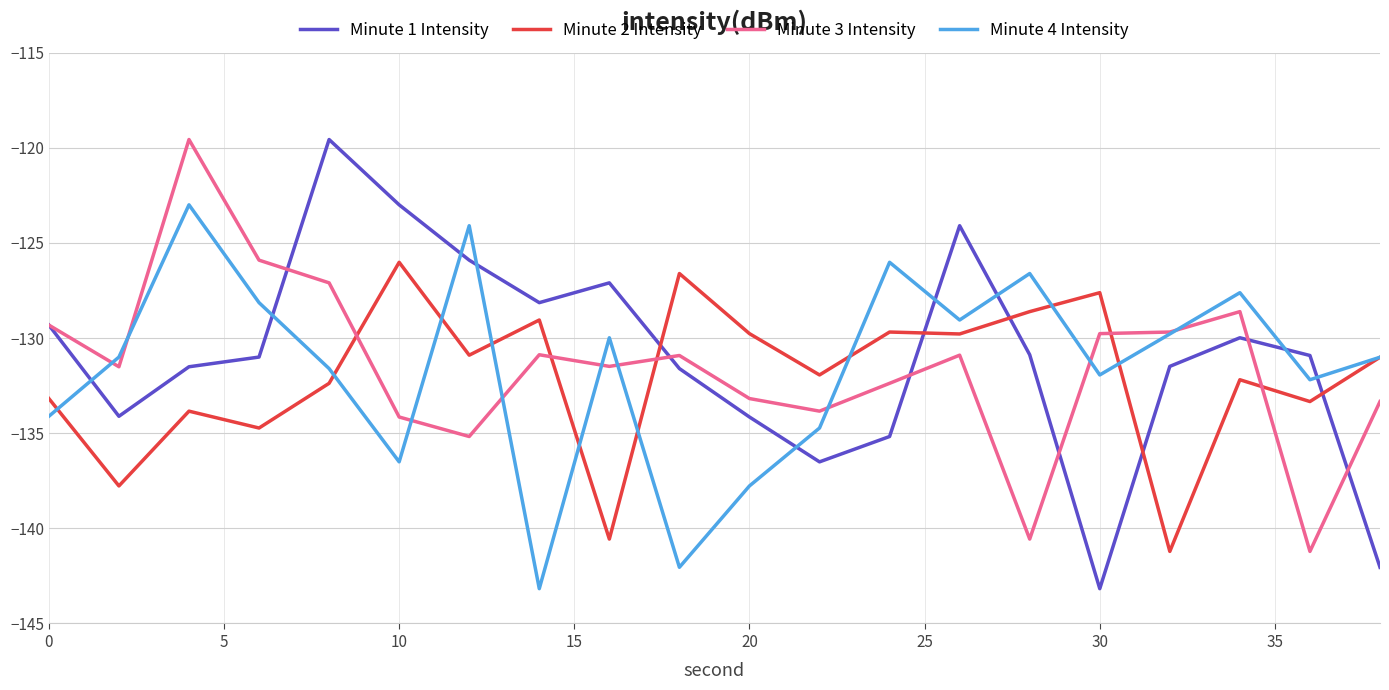

Which series has the largest range (max minus min)?

Minute 1 Intensity